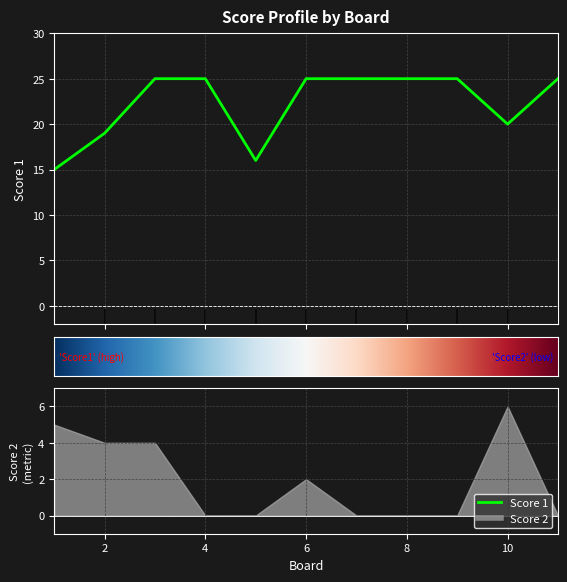

What is the value of the 8th point from the left?

25